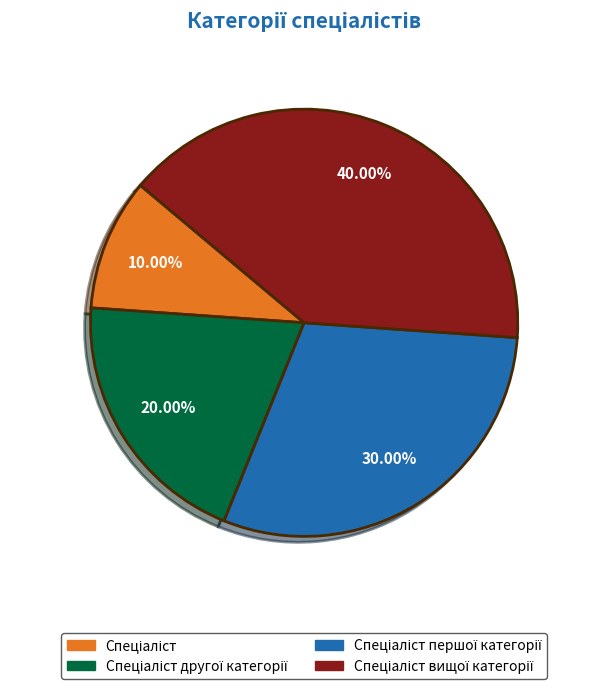

Is there a majority slice in this chart?

No